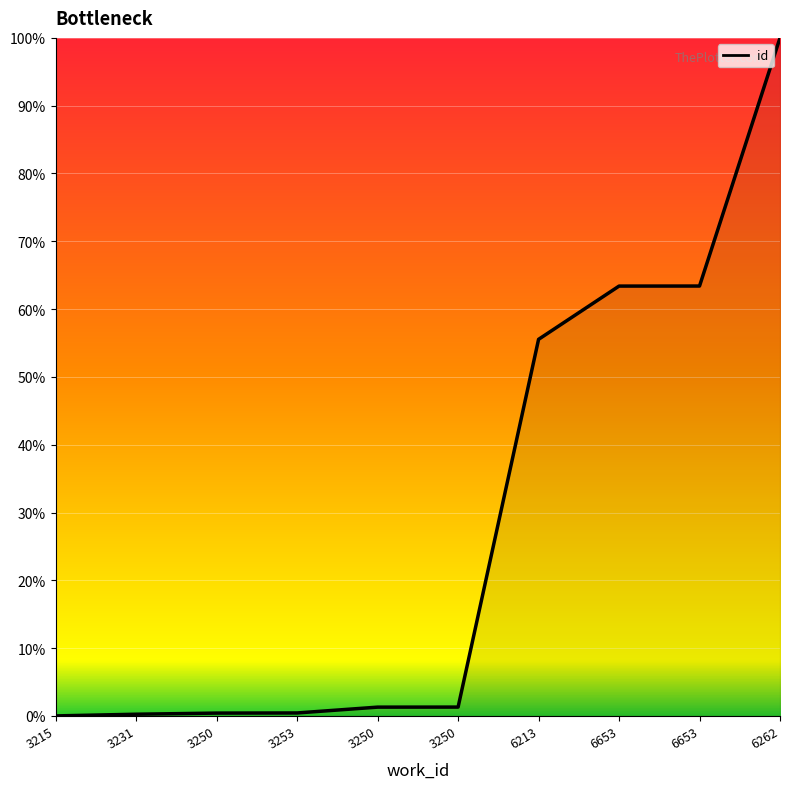

What is the average value?

28.6